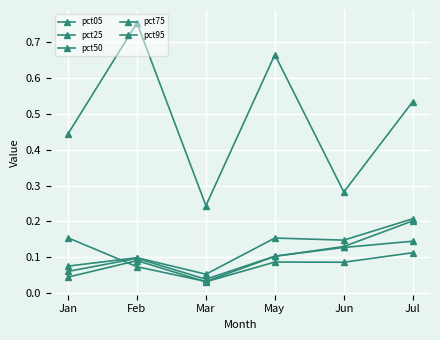

How many pct25 values are between 0 and 1?

6